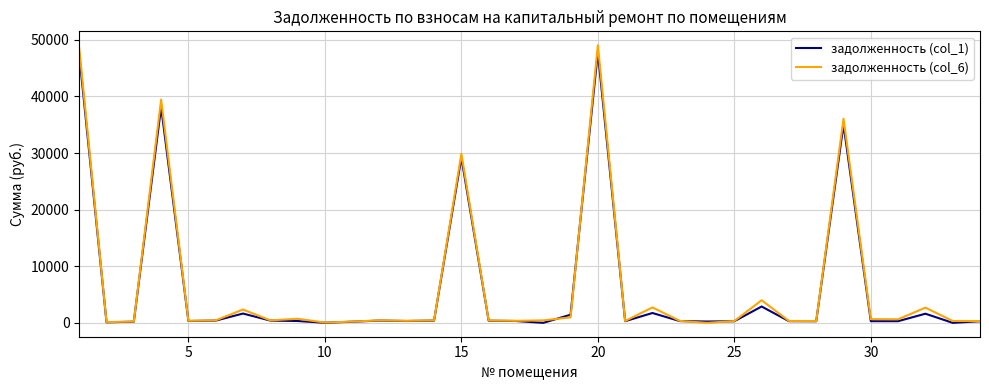

What is the greatest value displayed?

49047.7